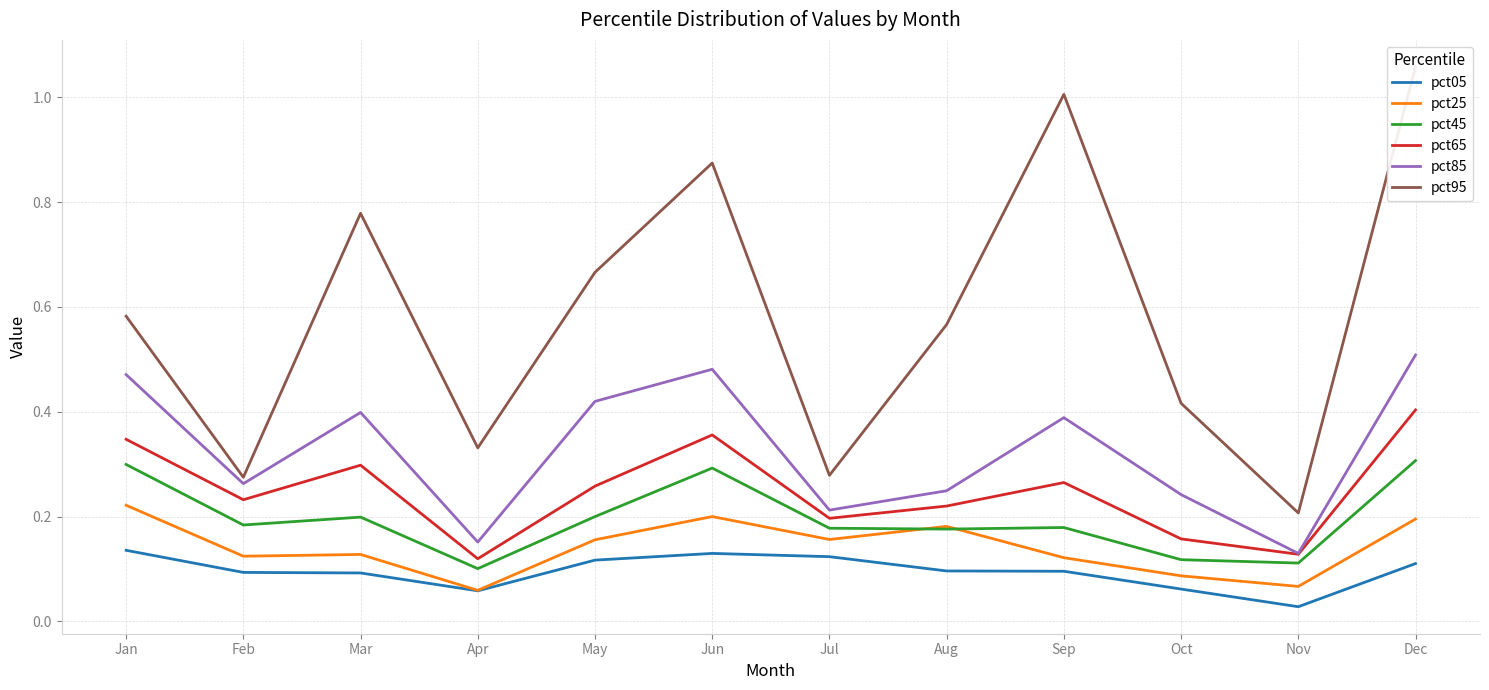

At how many categories does at least one series exceed 0?

12